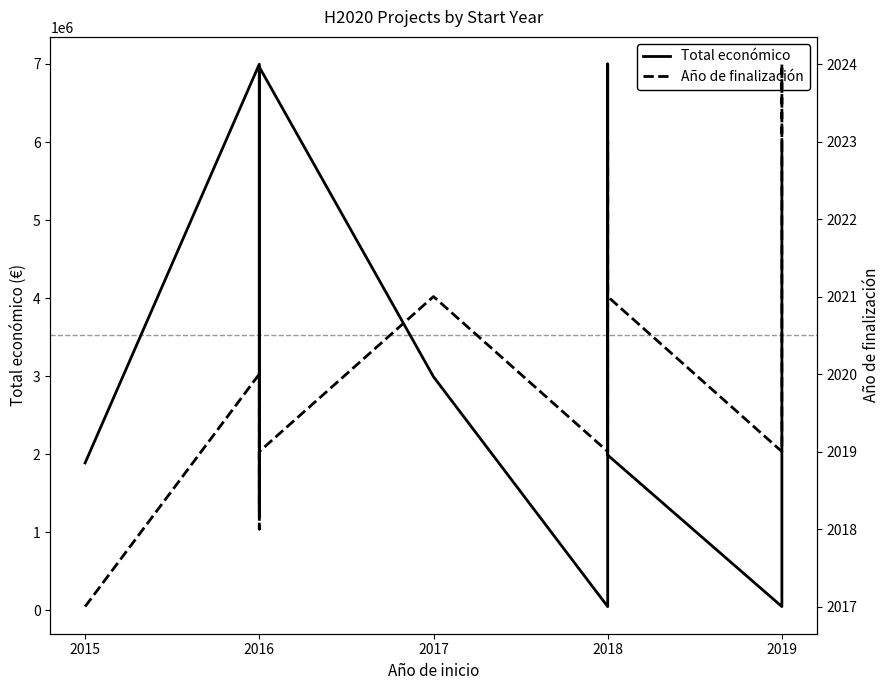

What is the total value across all series at 2015?

1892127